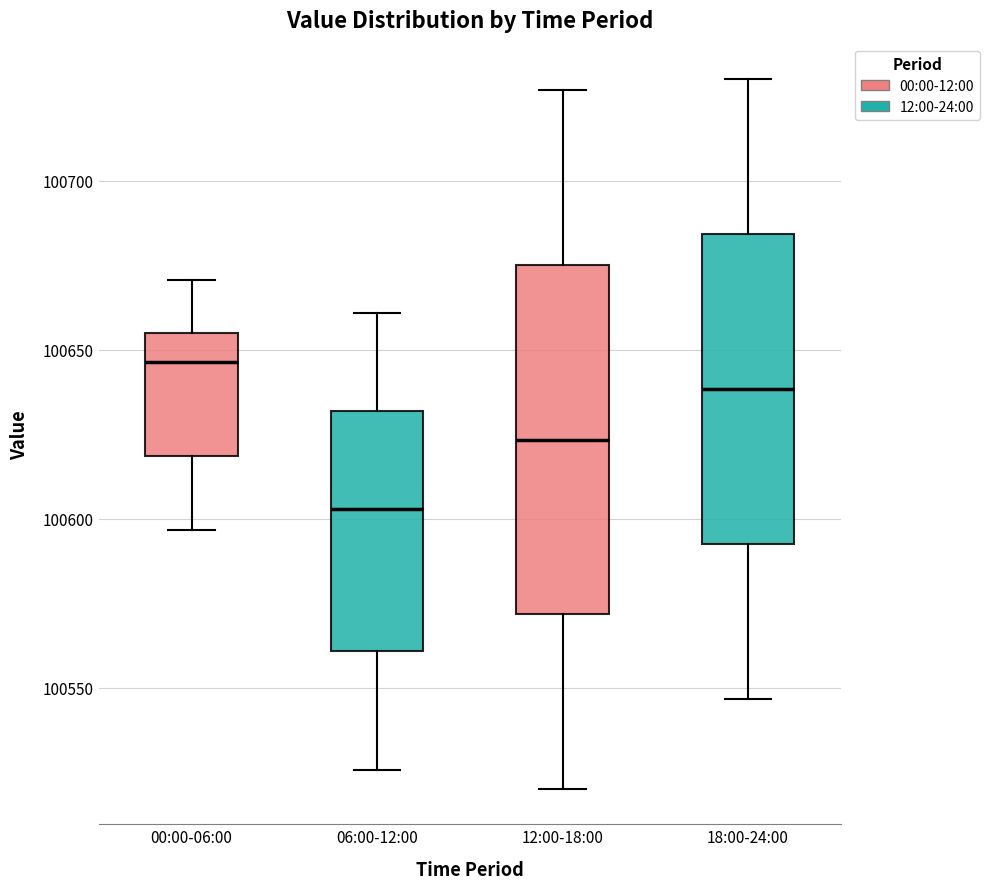

Comparing the boxes themselves (not the whiskers), which one is the tallest?

12:00-18:00